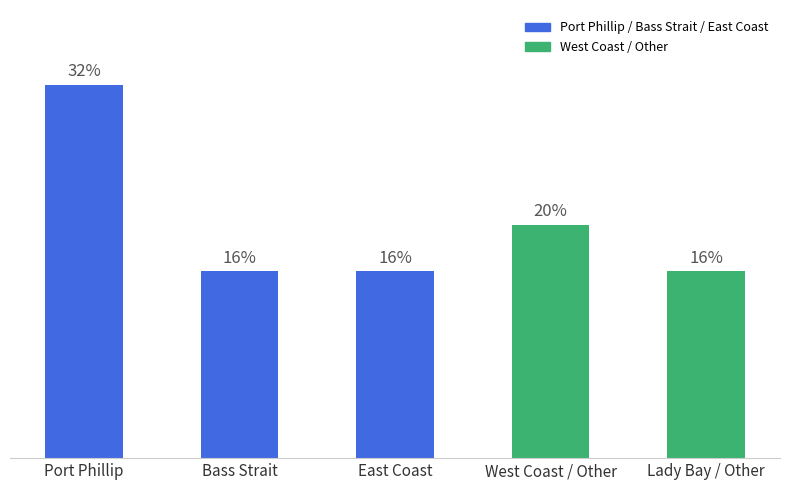

Does the chart contain any negative values?

No